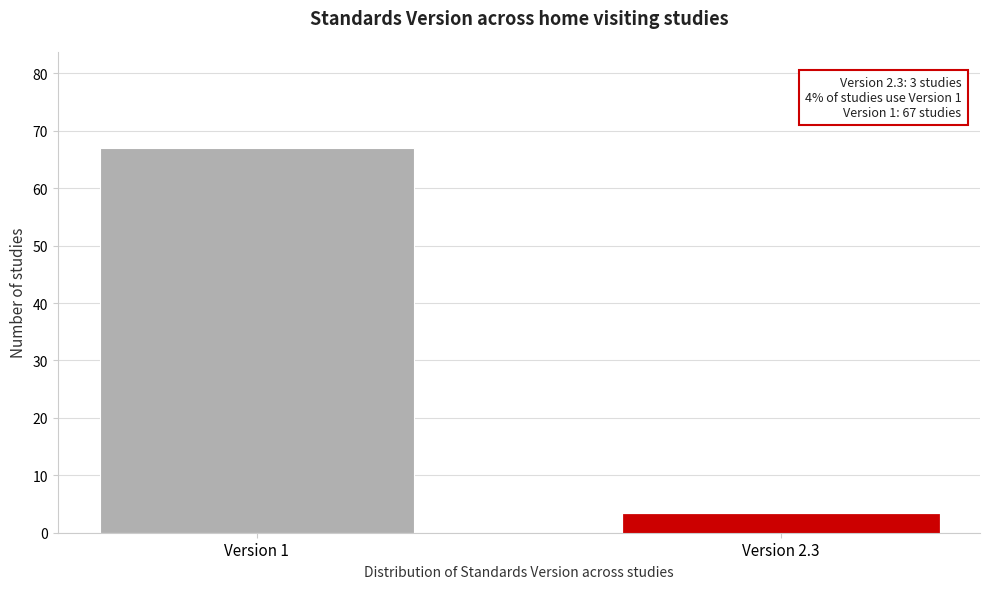

Reading left to right, what are all the values shown in this chart?

67	3